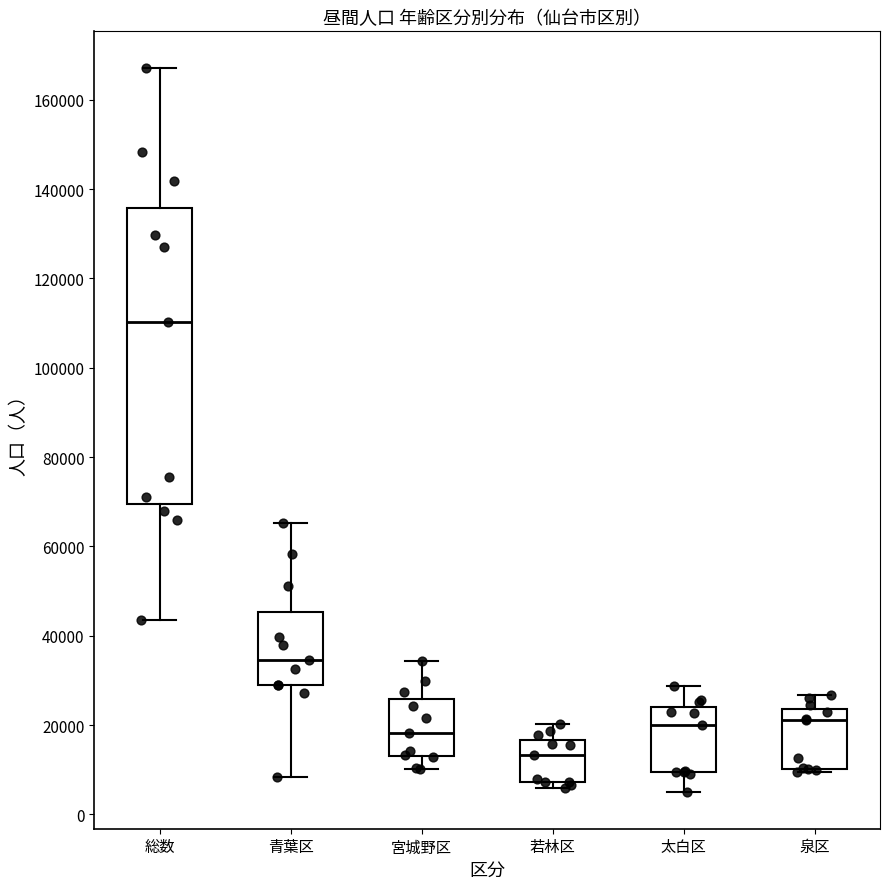

Which box's median line is the highest?

総数